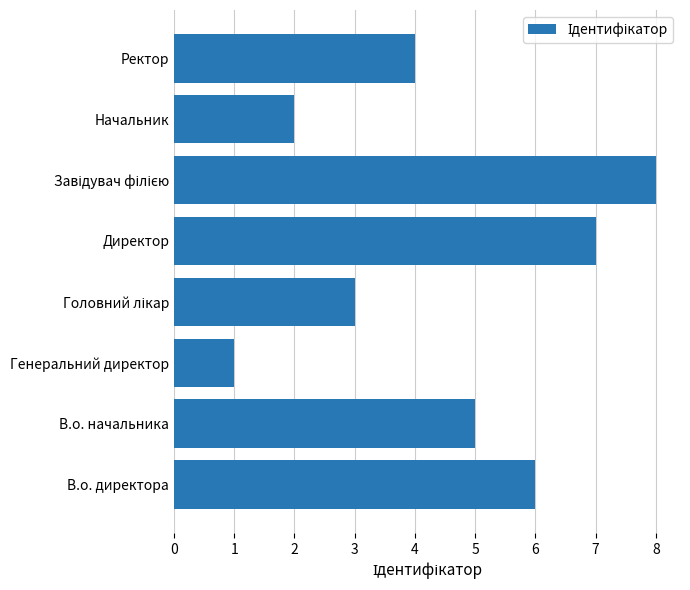

The value at Директор is 7. True or false?

True